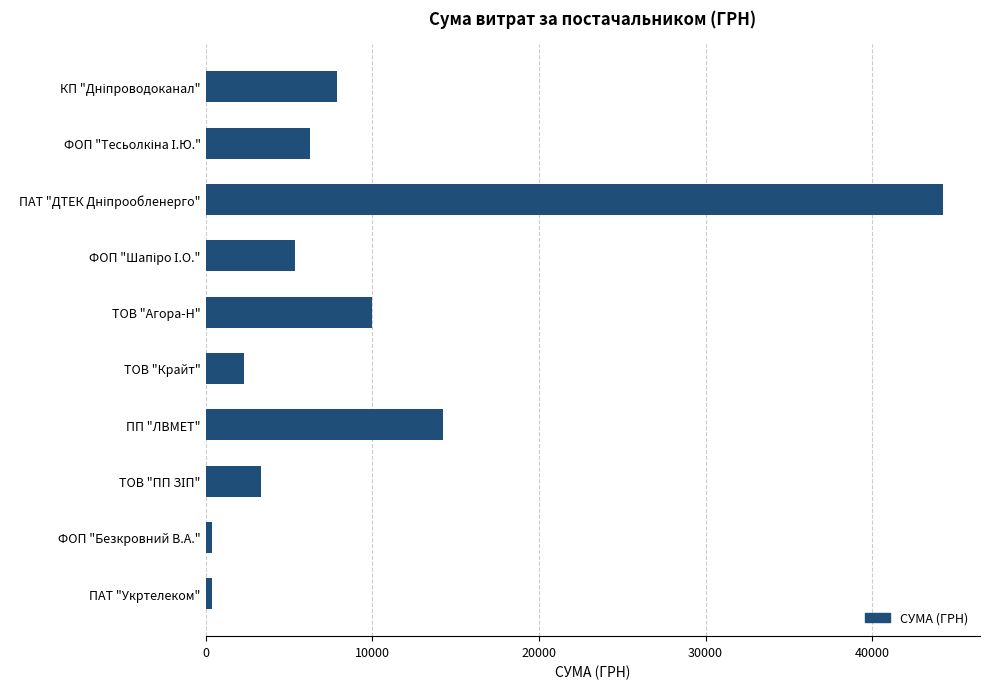

What is the maximum value shown in the chart?

44259.6